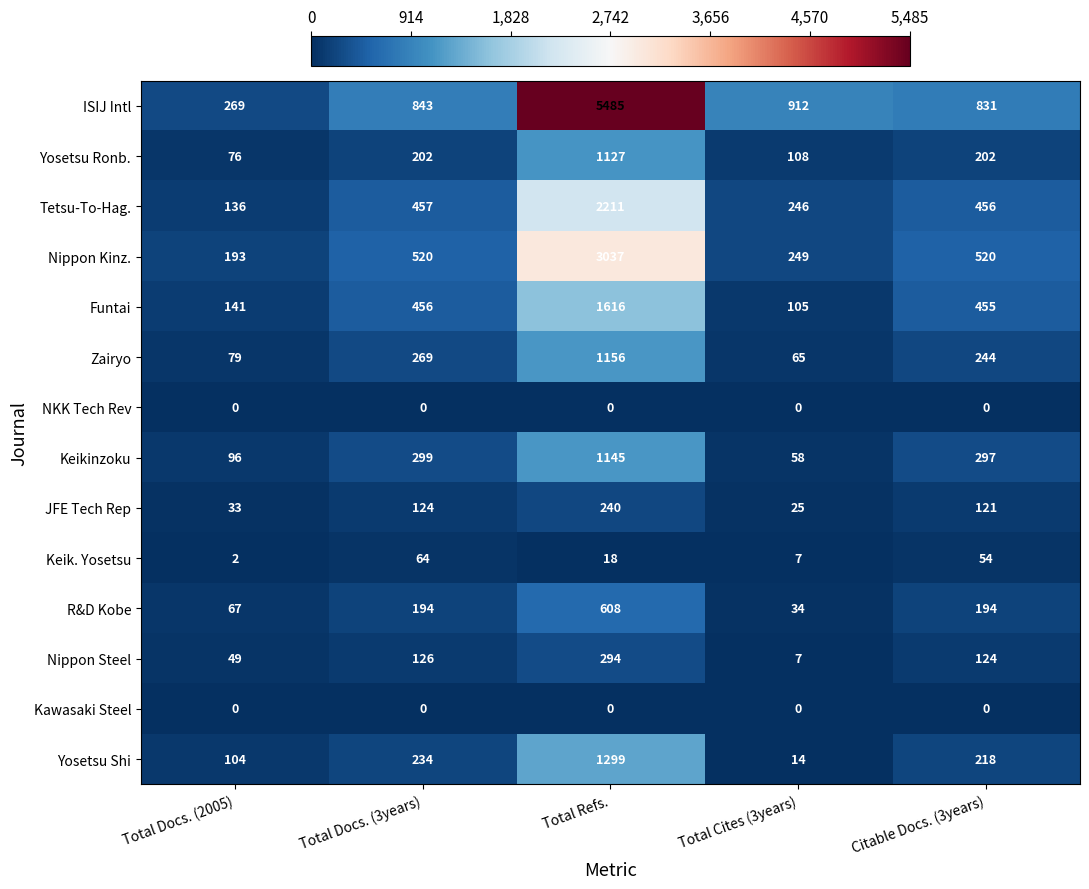

The value of Keikinzoku at Total Docs. (2005) is 96. True or false?

True